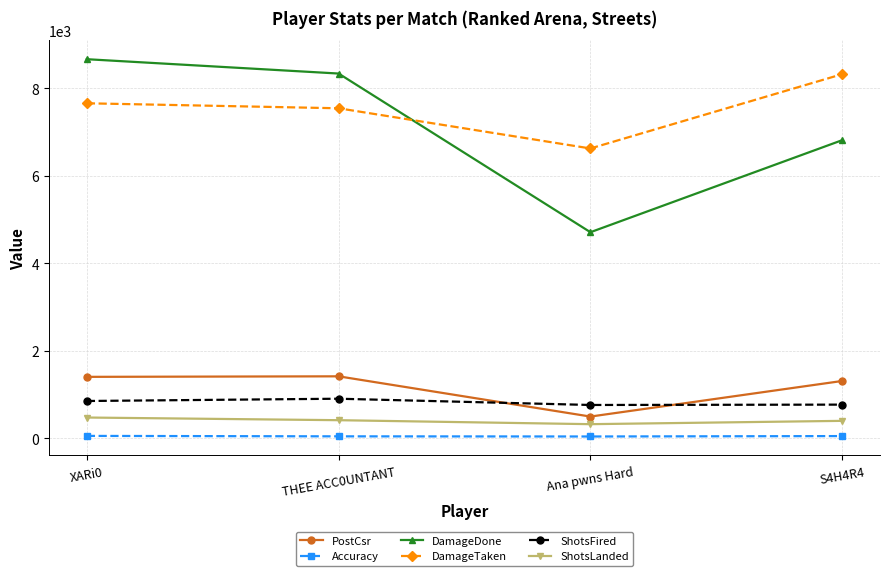

At which category does the chart reach its peak across all series?

XARi0